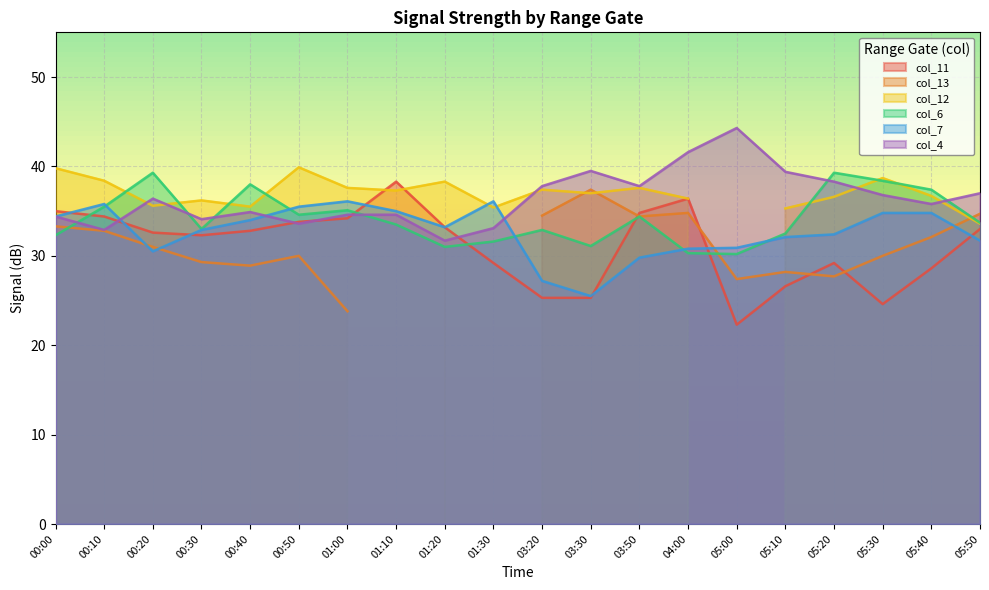

Is the value of col_11 at 00:50 greater than the value of col_4 at 03:20?

No